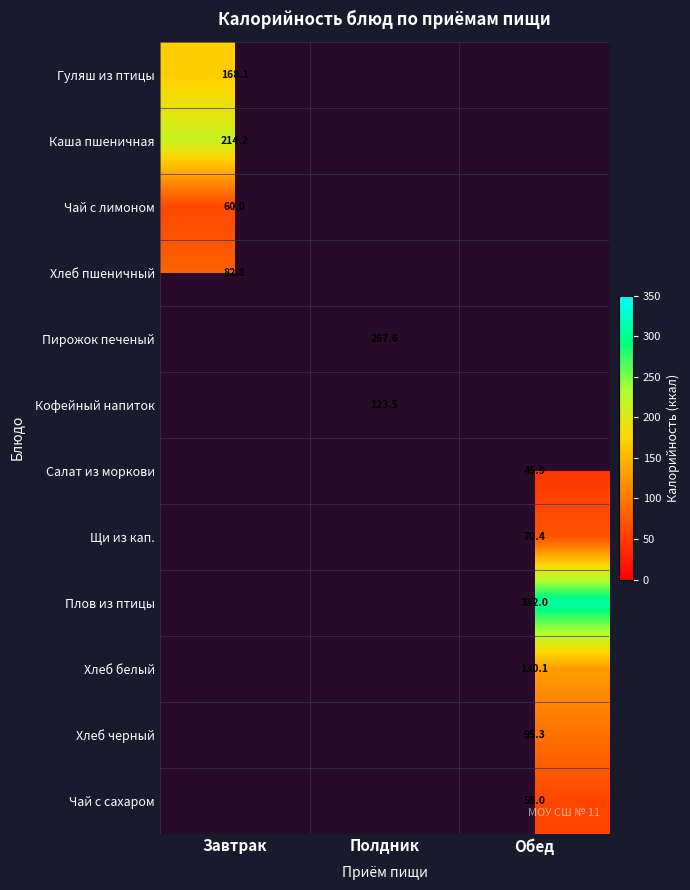

How many distinct data groups are displayed?

12